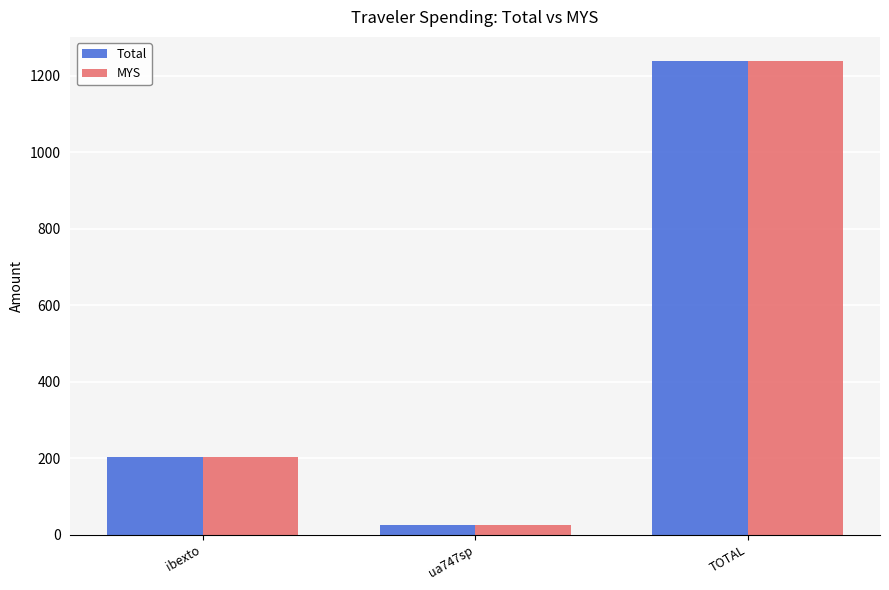

How many bars are there in total?

6